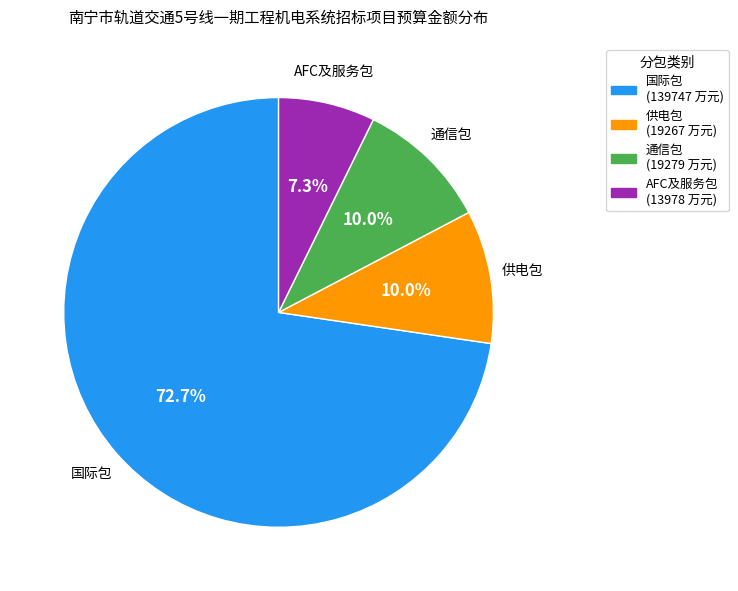

The 国际包 slice represents 84% of the pie. True or false?

False